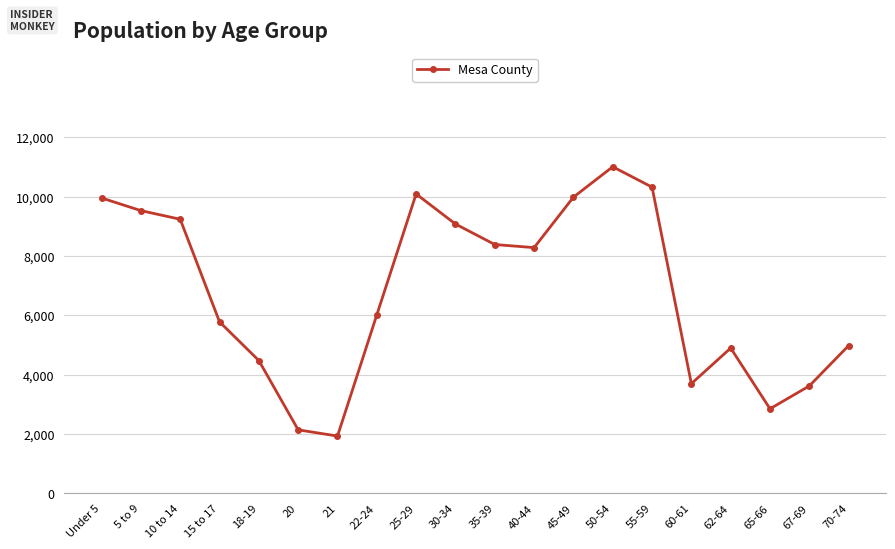

Which has a higher value, 55-59 or 67-69?

55-59